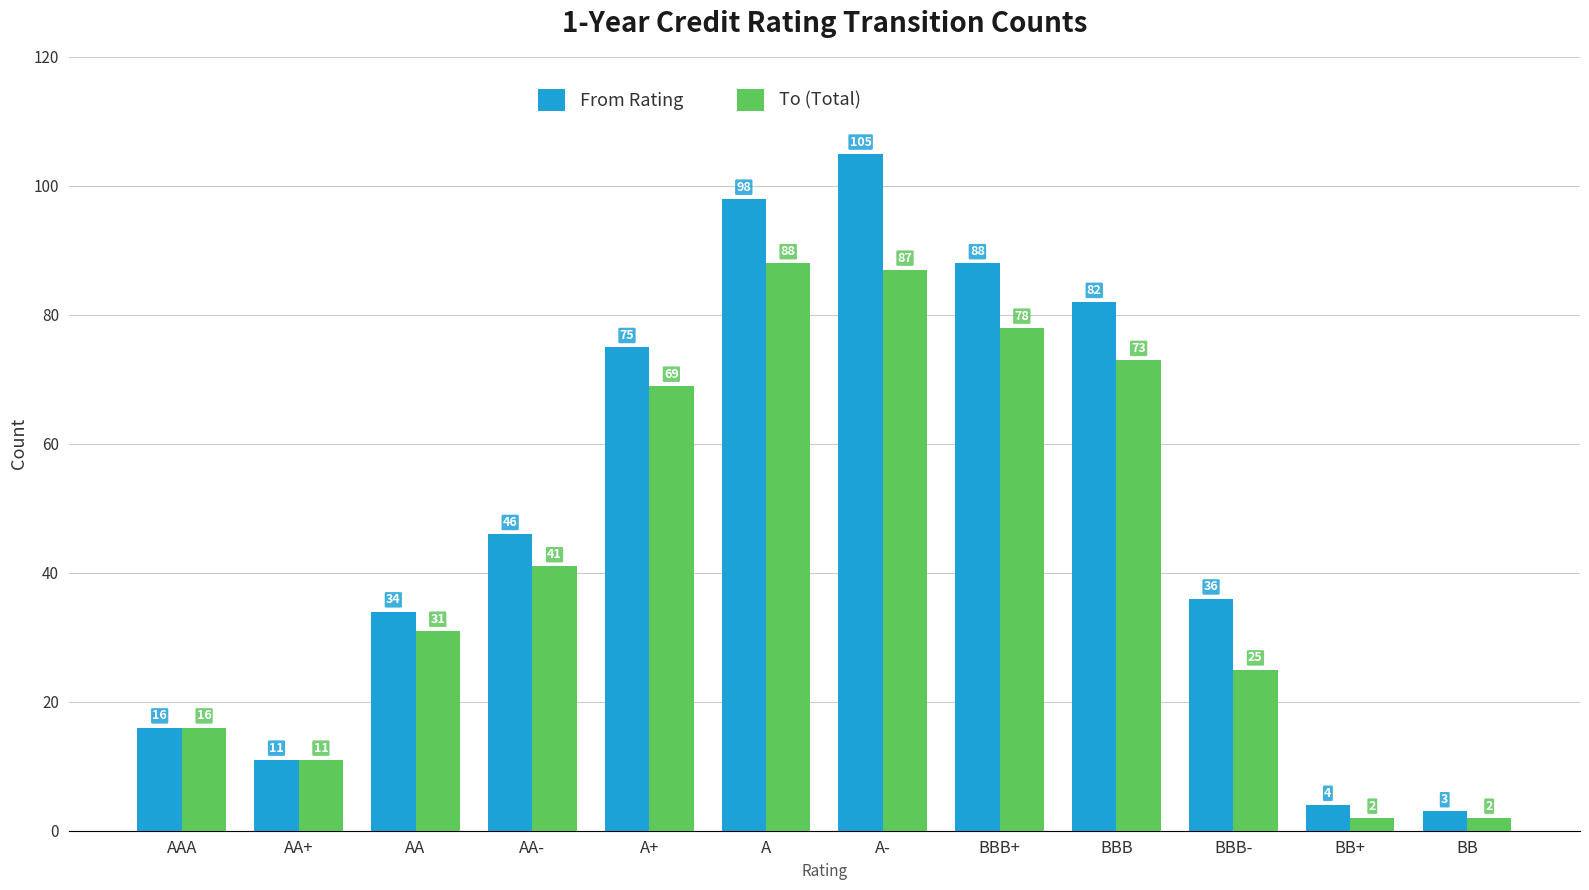

Reading right to left, list all the values displayed in this chart.

From Rating: BB=3	BB+=4	BBB-=36	BBB=82	BBB+=88	A-=105	A=98	A+=75	AA-=46	AA=34	AA+=11	AAA=16
To (Total): BB=2	BB+=2	BBB-=25	BBB=73	BBB+=78	A-=87	A=88	A+=69	AA-=41	AA=31	AA+=11	AAA=16